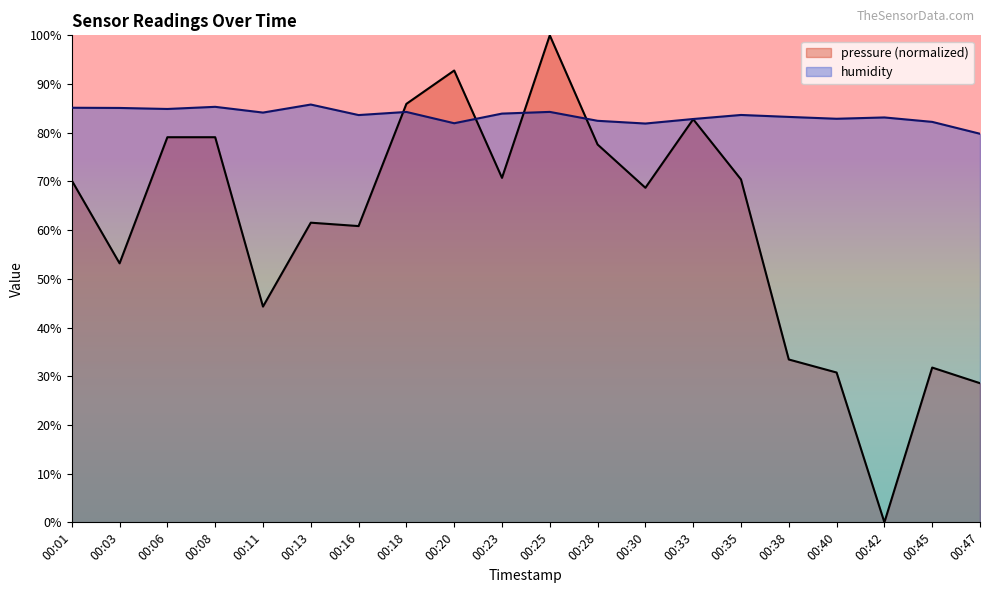

What is the sum of all humidity values?

1670.5